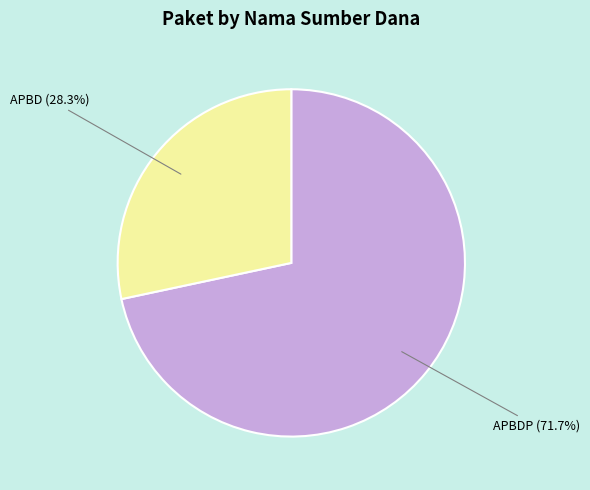

Combined, do APBD and APBDP account for over 50%?

Yes